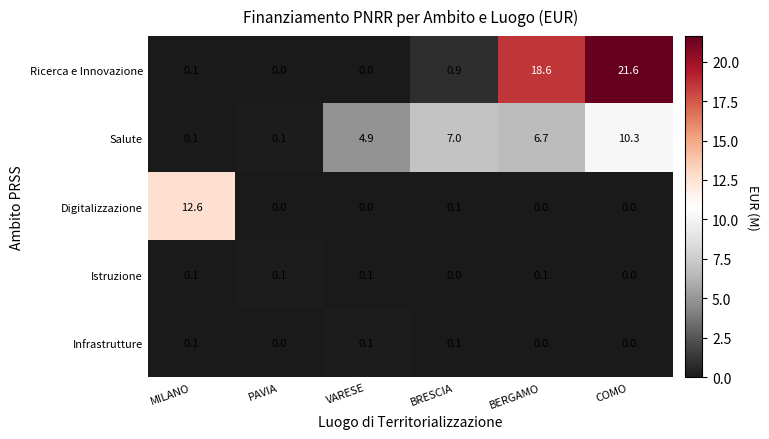

What is the highest value of the Digitalizzazione series?

12.6